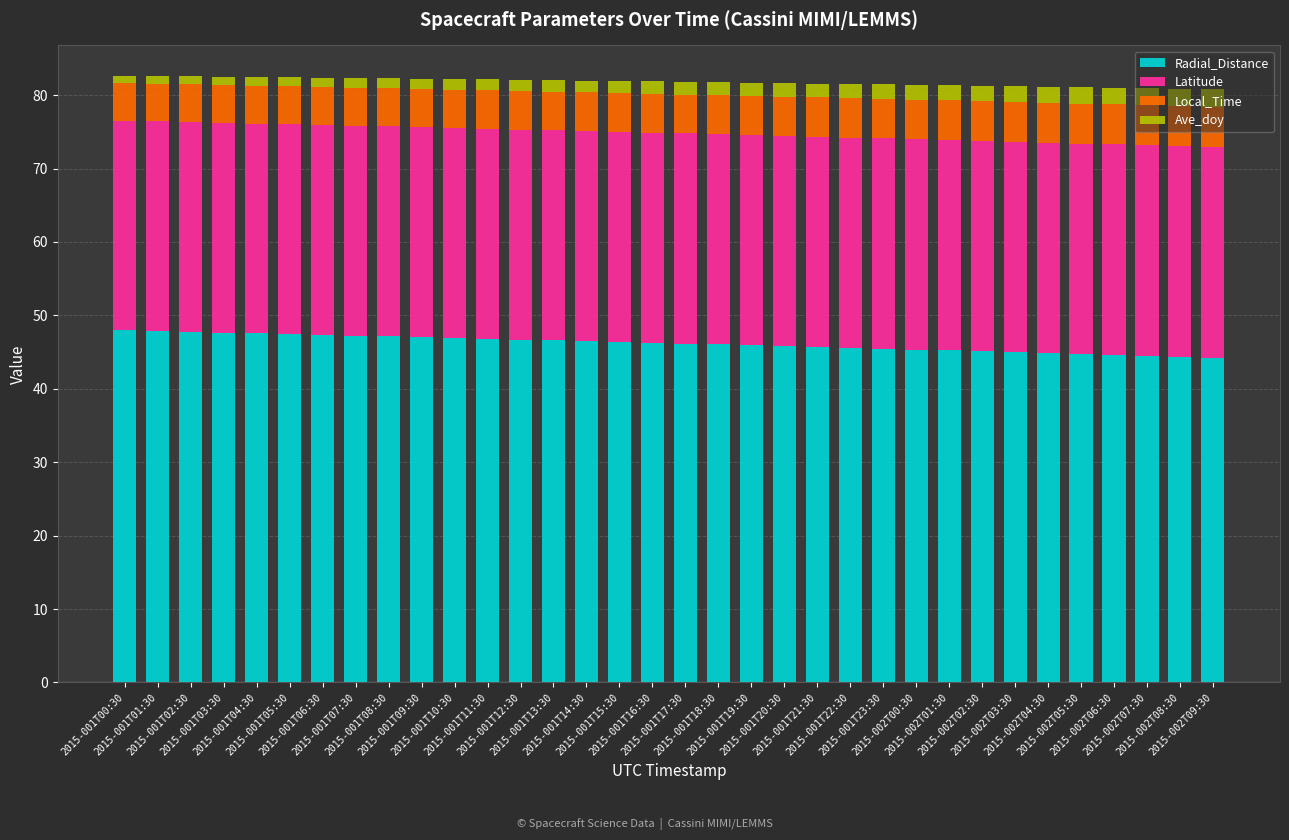

What is the highest value of the Radial_Distance series?

47.9